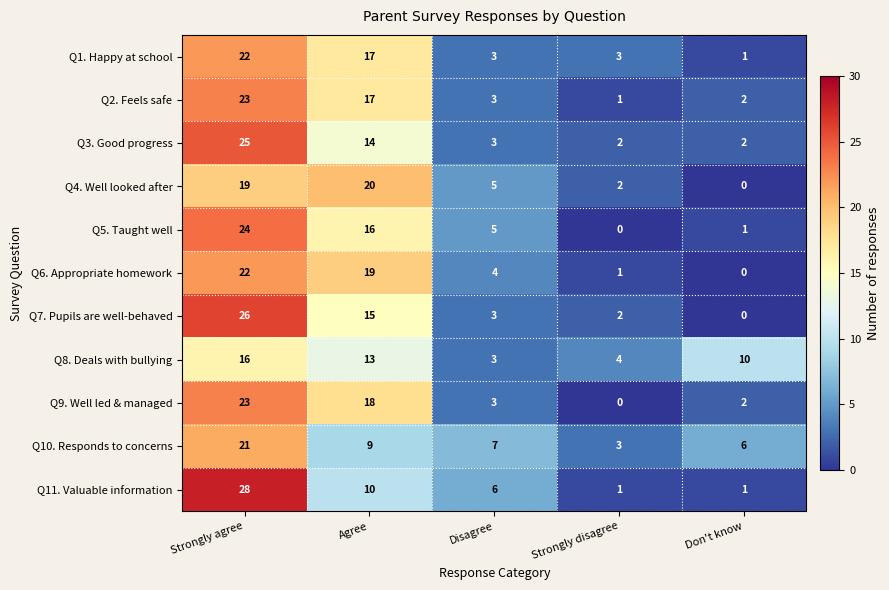

Where does the Q9. Well led & managed series first go above 3?

Strongly agree